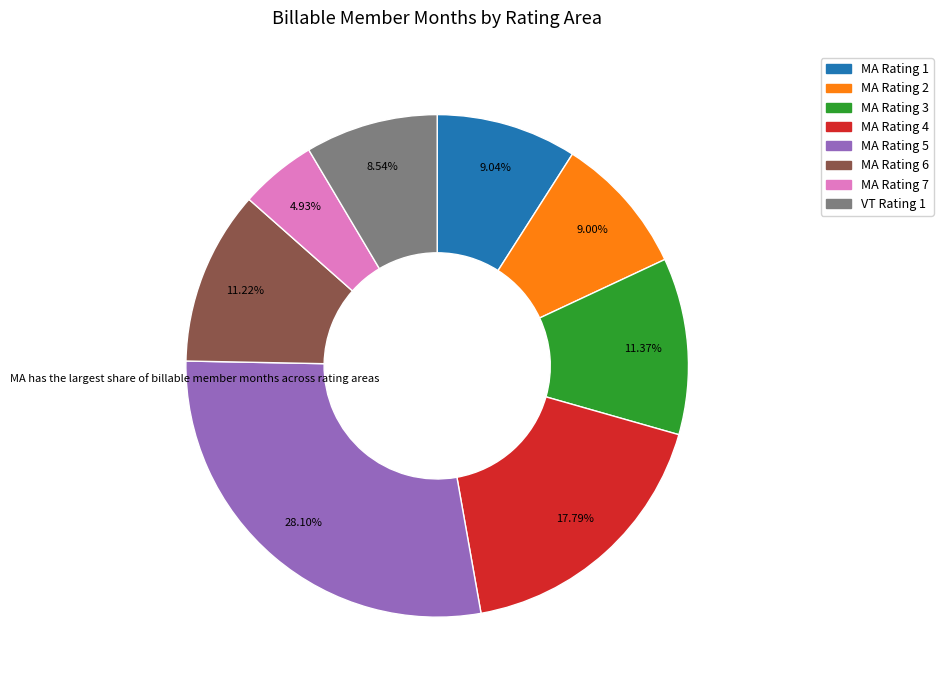

The MA Rating 3 slice represents 1% of the pie. True or false?

False